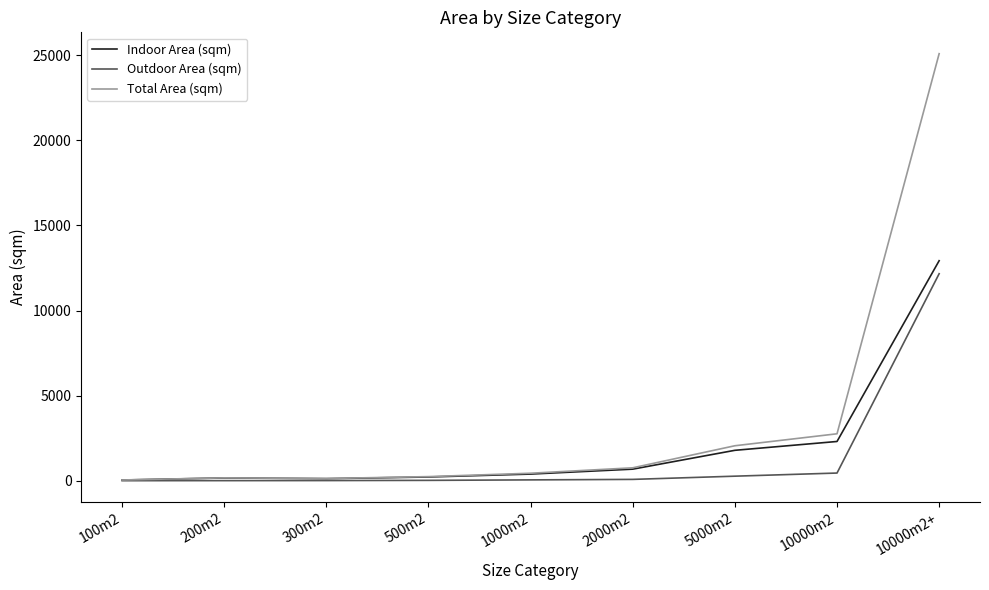

How many categories are shown in the chart?

9